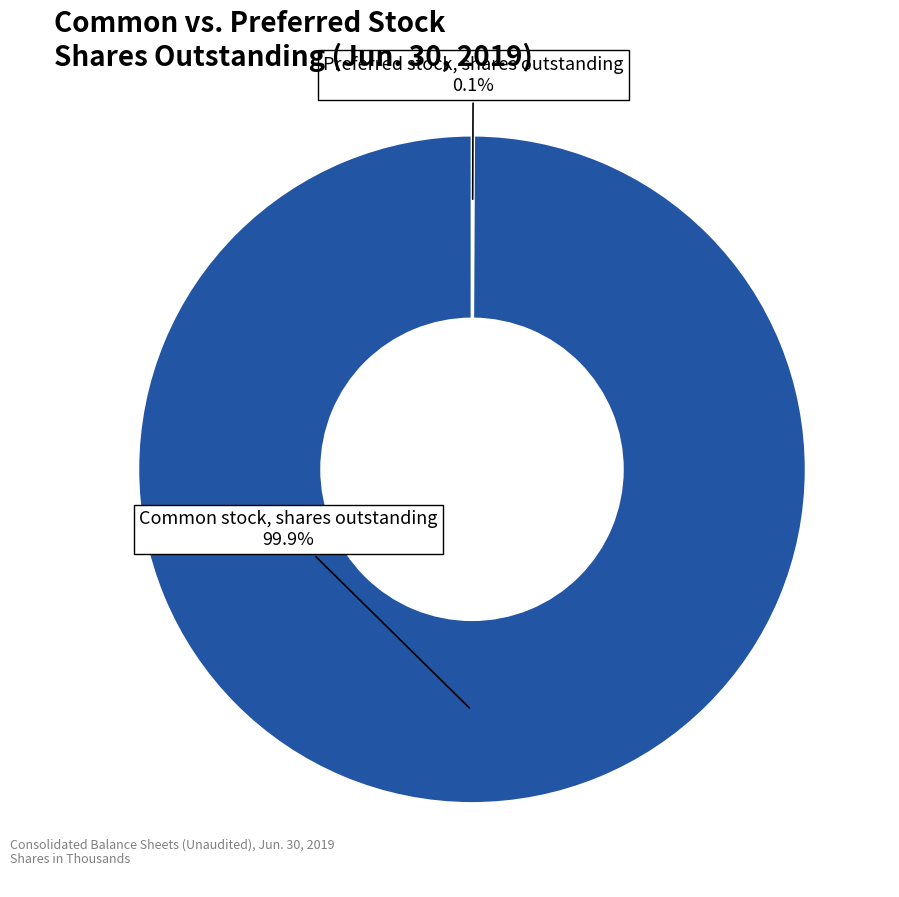

Which slice is the largest?

Common stock, shares outstanding